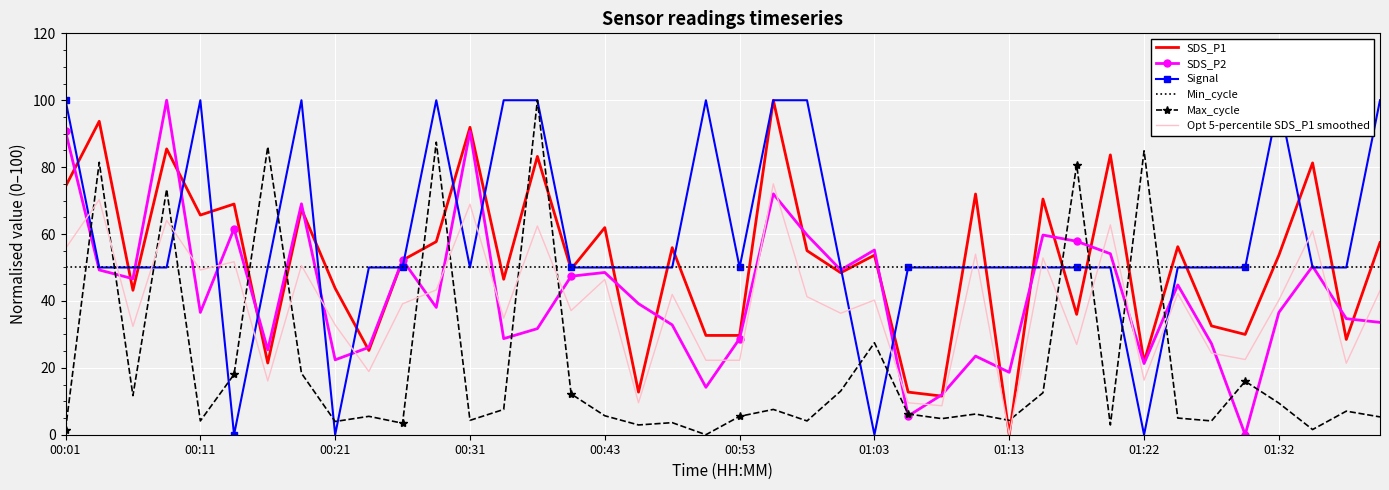

How many values in SDS_P1 are above zero?

39